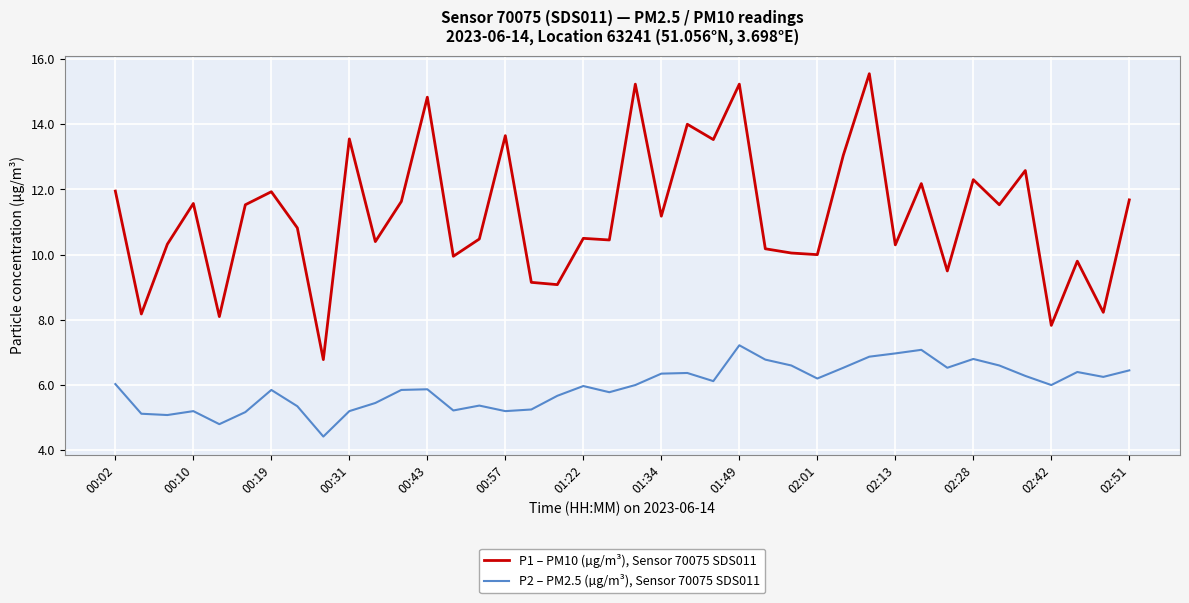

True or false: P2 – PM2.5 (µg/m³), Sensor 70075 SDS011 and P1 – PM10 (µg/m³), Sensor 70075 SDS011 intersect in this chart.

False